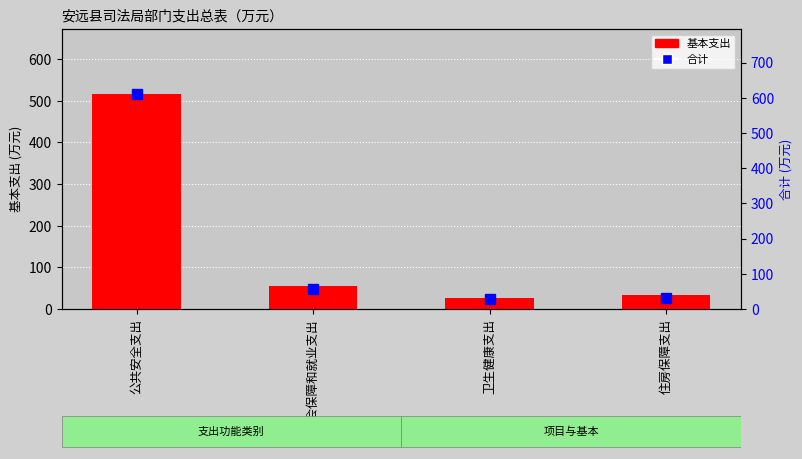

What value does the 基本支出 series have at 公共安全支出?

517.3